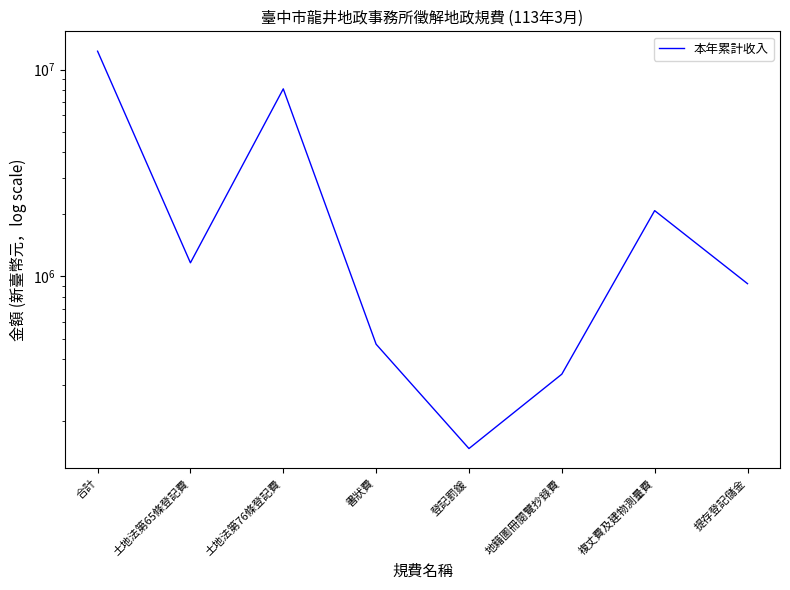

True or false: the data shows 8064987 at 土地法第76條登記費.

True